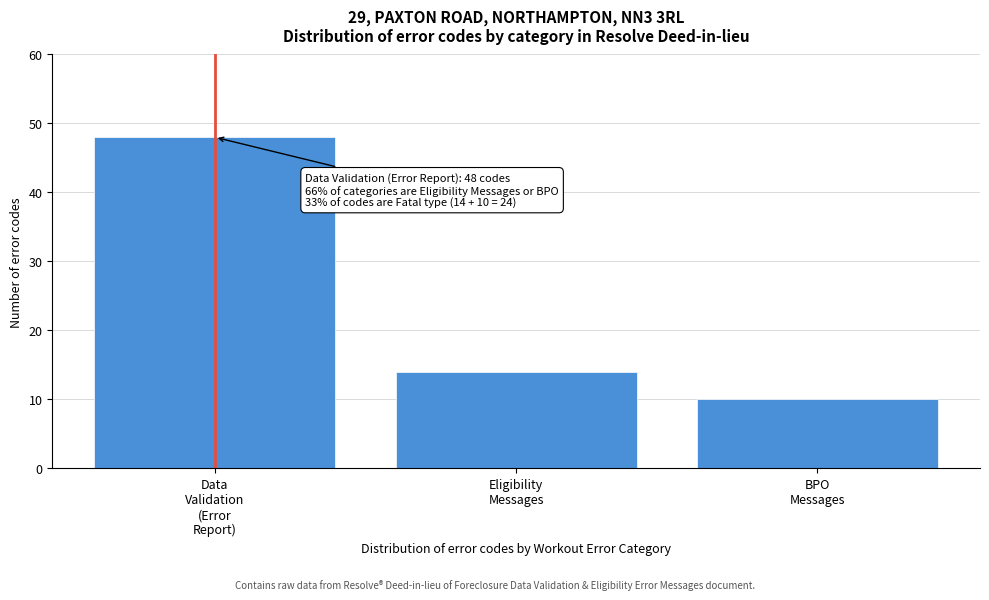

Reading left to right, list all the values displayed in this chart.

48	14	10